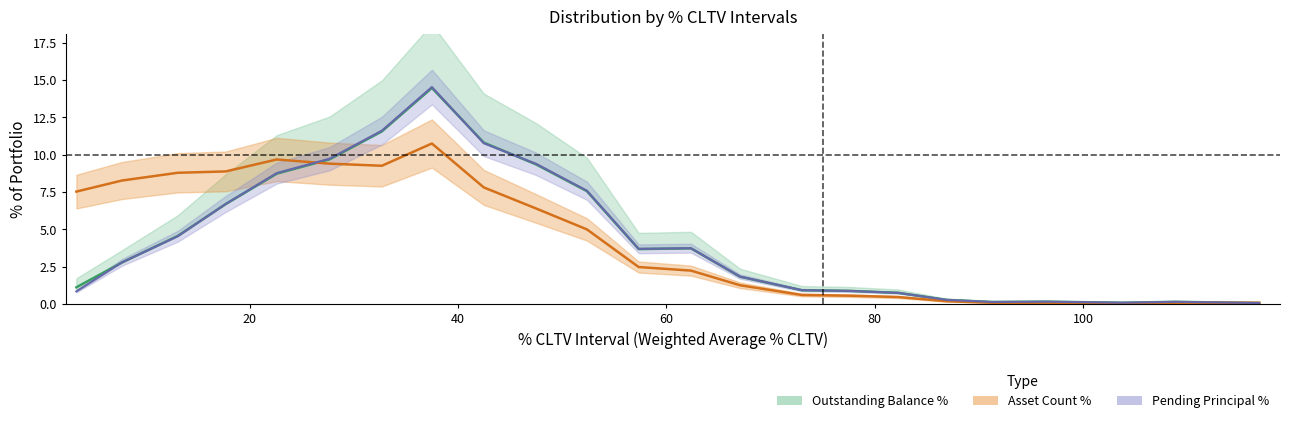

Rank the series by their maximum value, from lowest to highest.

Asset Count %, Outstanding Balance %, Pending Principal %